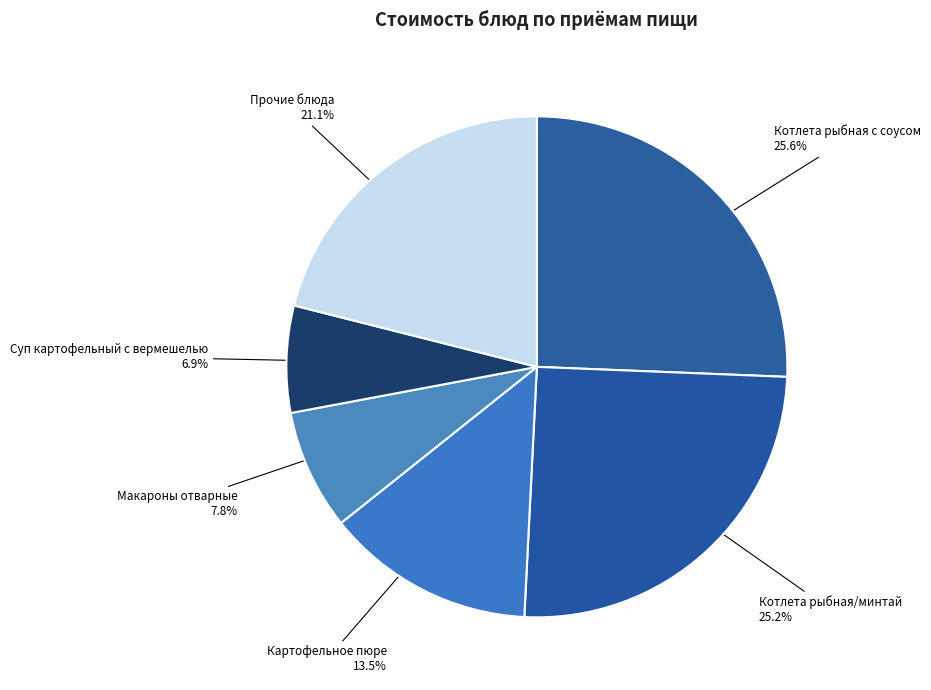

How many slices are in this pie chart?

6